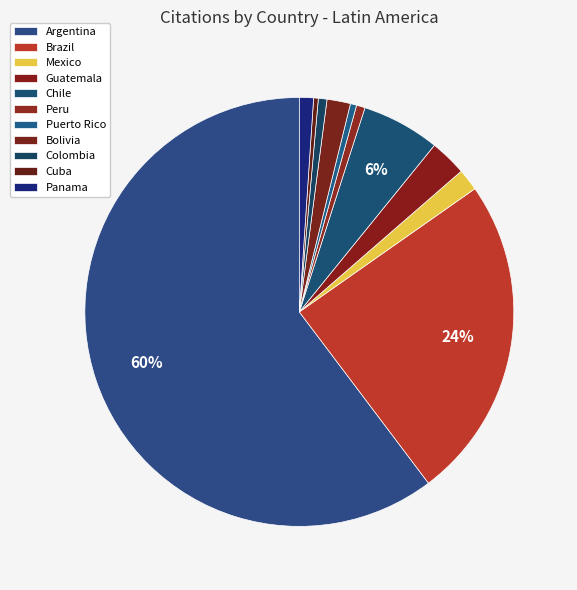

Does Argentina account for over 50% of the chart?

Yes